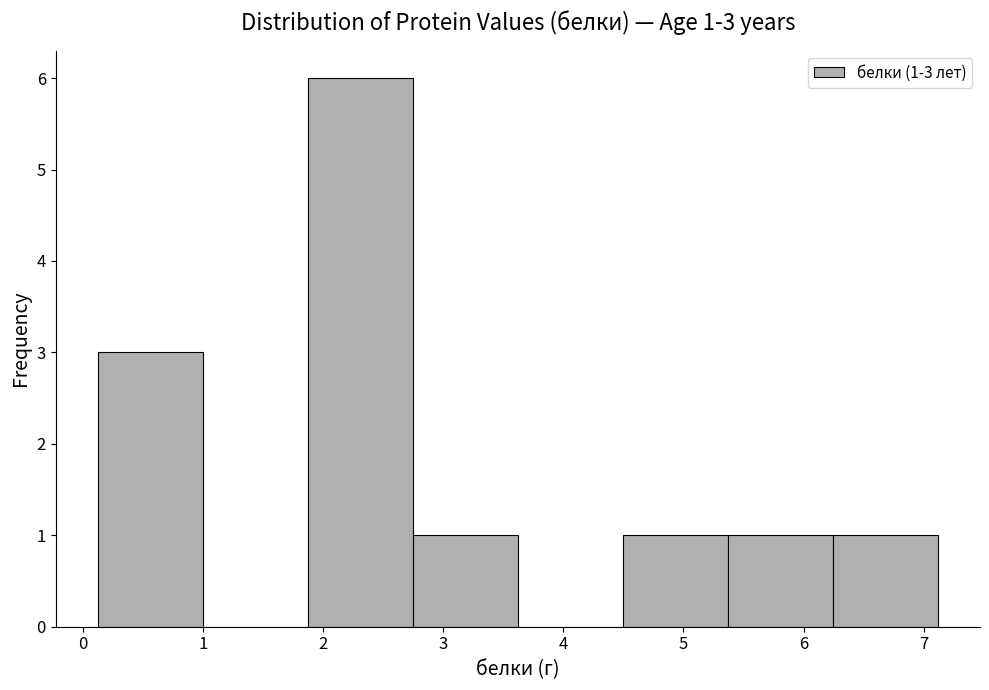

Which range on the x-axis has the tallest bar?

1.9 to 2.7